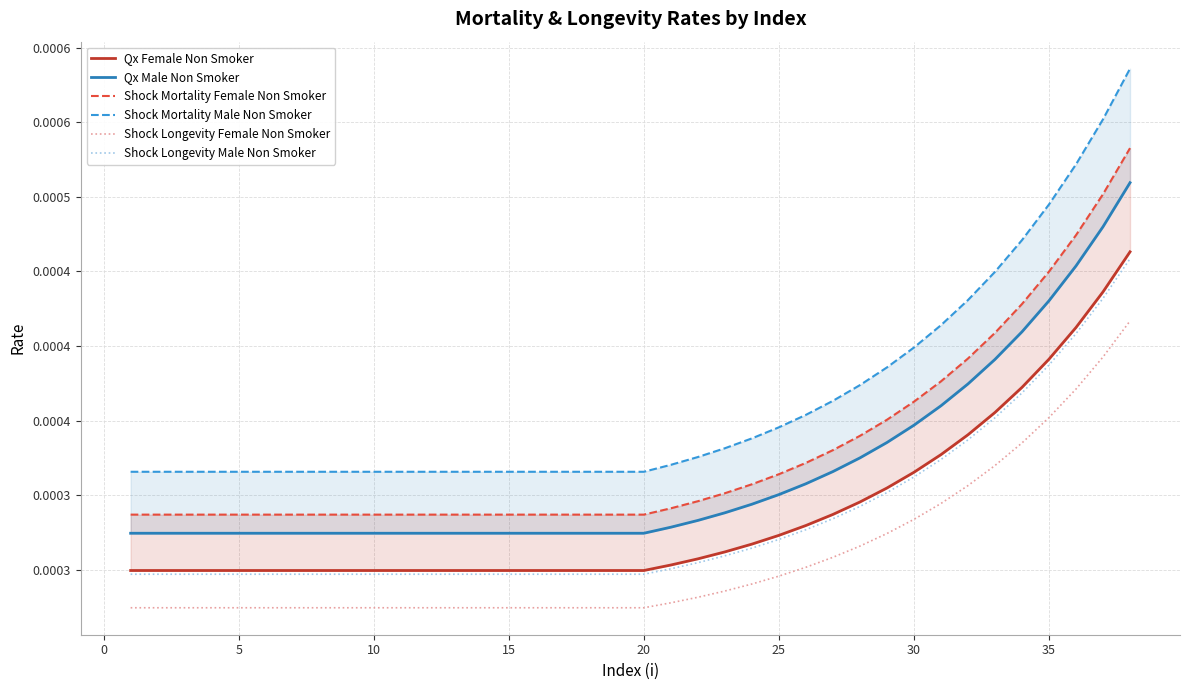

True or false: Qx Male Non Smoker and Shock Mortality Female Non Smoker cross at least once.

False